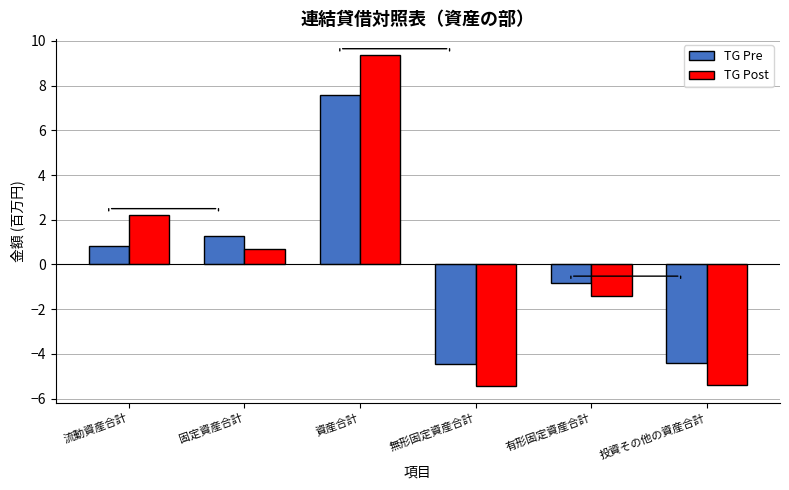

Reading right to left, what are all the values shown in this chart?

TG Pre: 投資その他の資産合計=-4.4	有形固定資産合計=-0.8	無形固定資産合計=-4.4	資産合計=7.6	固定資産合計=1.3	流動資産合計=0.8
TG Post: 投資その他の資産合計=-5.4	有形固定資産合計=-1.4	無形固定資産合計=-5.4	資産合計=9.4	固定資産合計=0.7	流動資産合計=2.2